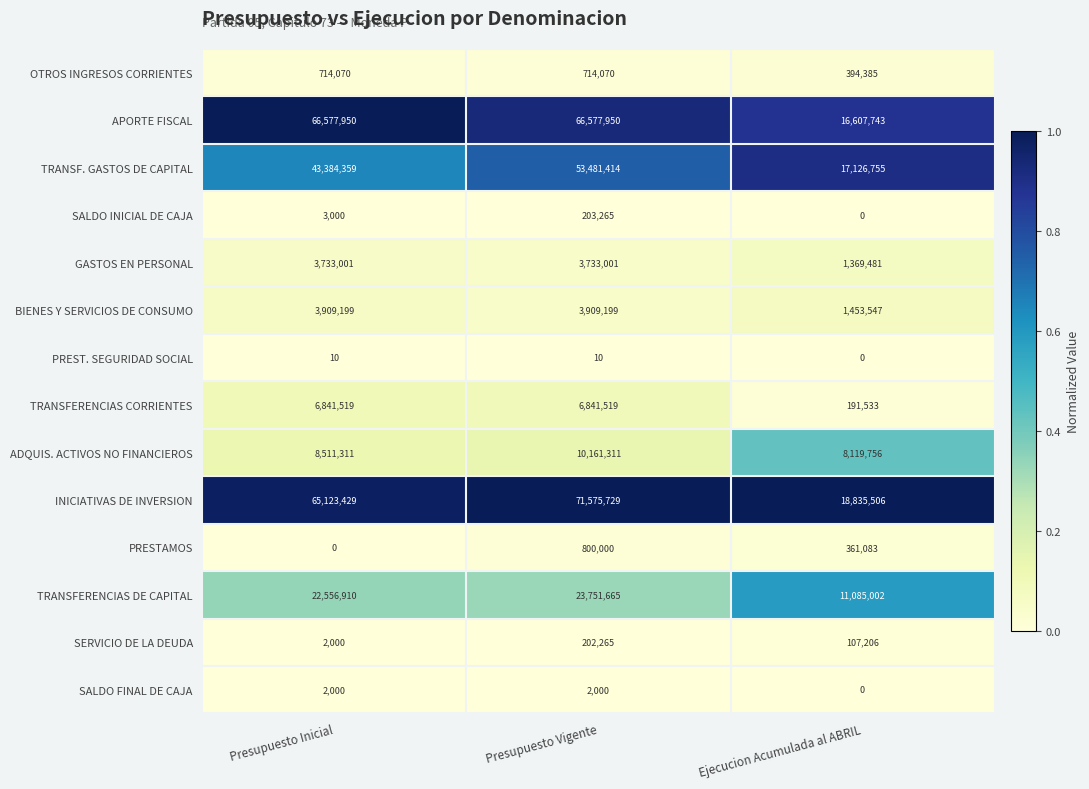

How many data points does each series have?

3